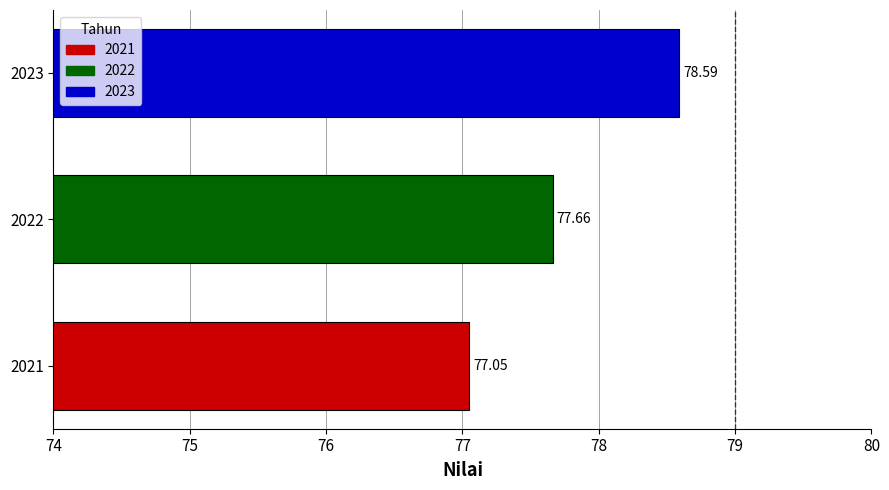

Rank the categories by value from highest to lowest.

2023, 2022, 2021